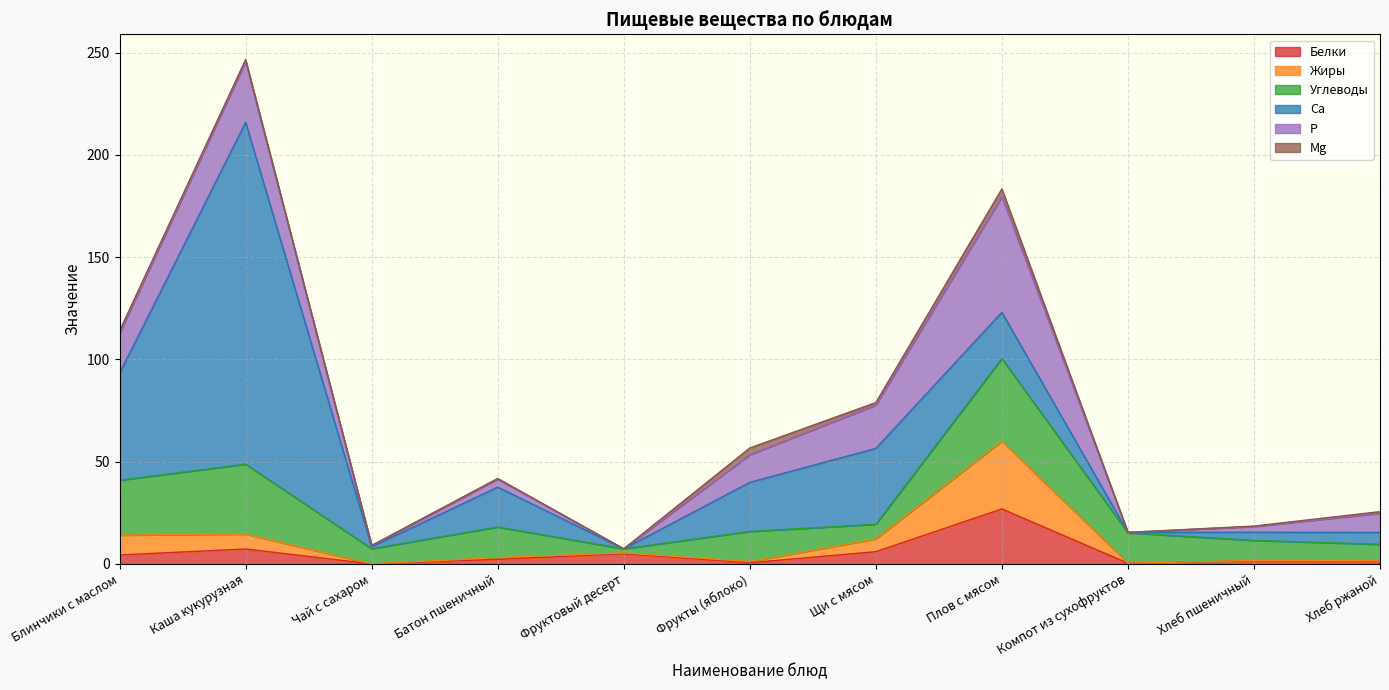

True or false: Ca and P cross at least once.

True